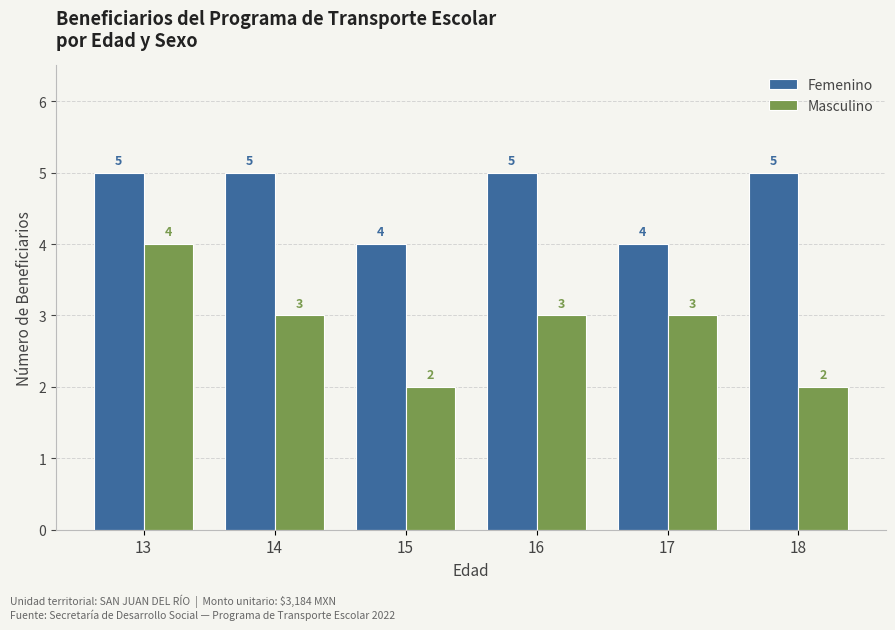

What is the highest value of the Masculino series?

4